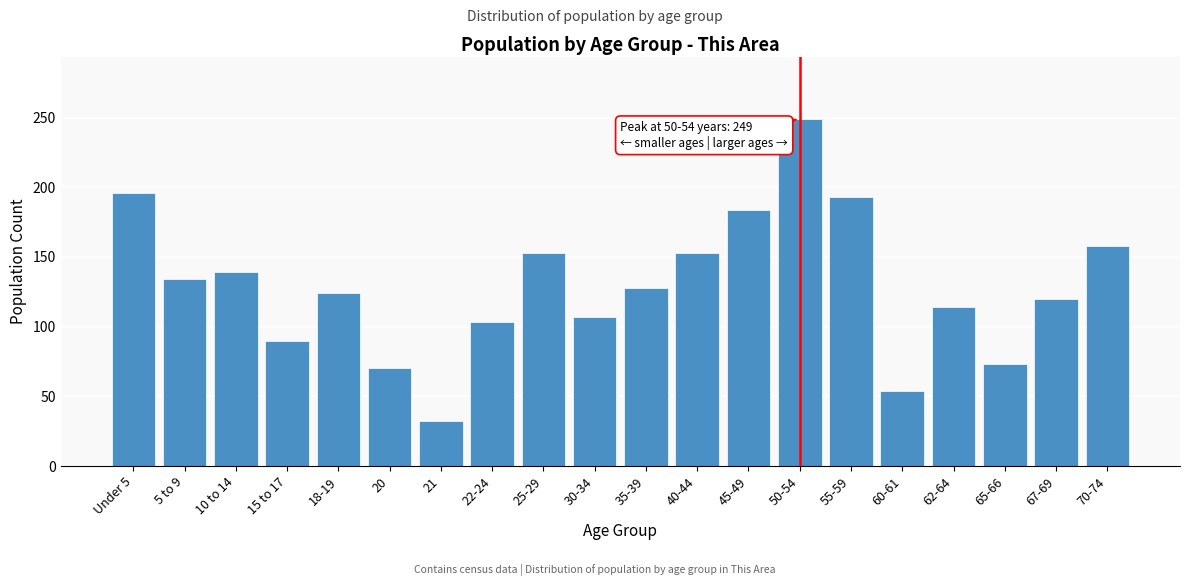

Reading left to right, transcribe all the data shown in this chart.

196	134	139	90	124	70	32	103	153	107	128	153	184	249	193	54	114	73	120	158